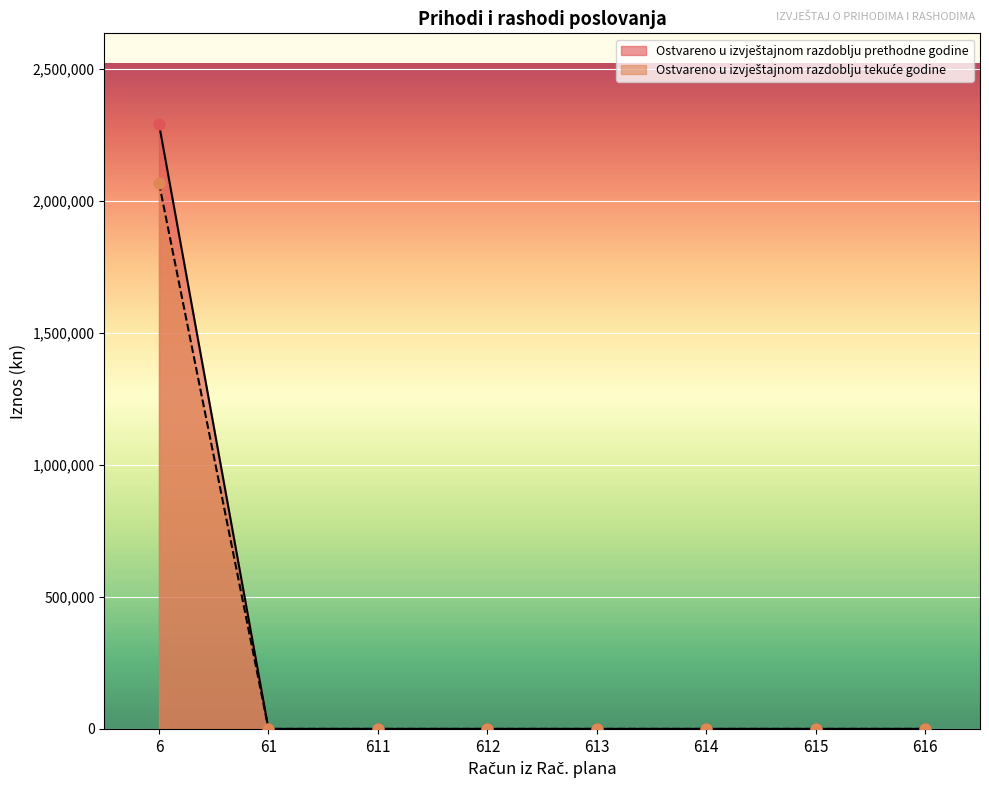

Which series reaches the minimum Y coordinate?

Ostvareno u izvještajnom razdoblju prethodne godine